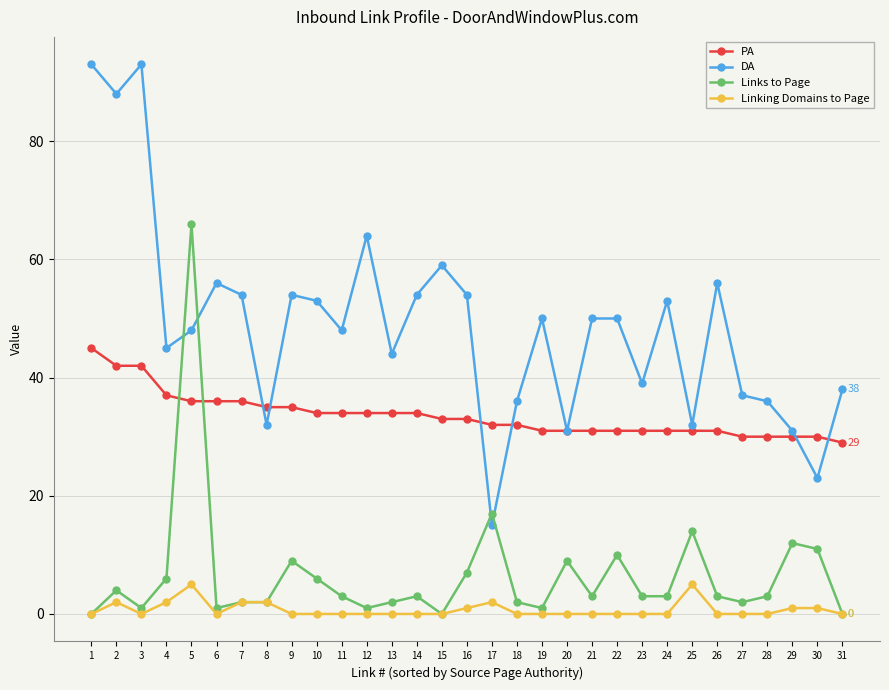

Is this an area chart (filled region under the line)?

No